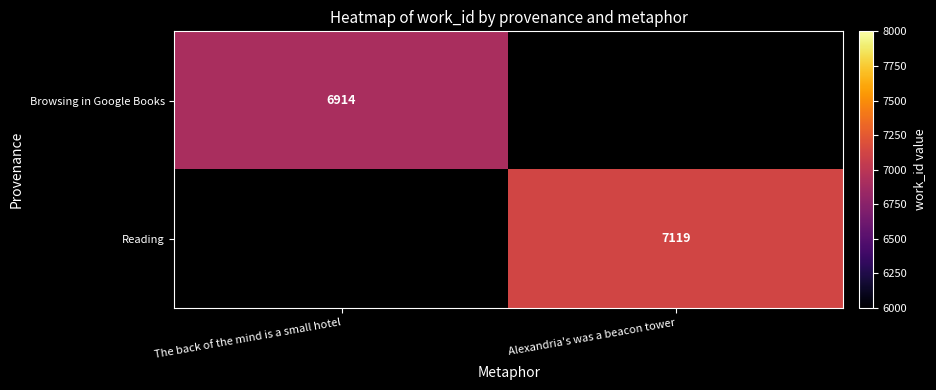

Is the value of Browsing in Google Books at The back of the mind is a small hotel greater than the value of Reading at Alexandria's was a beacon tower?

No